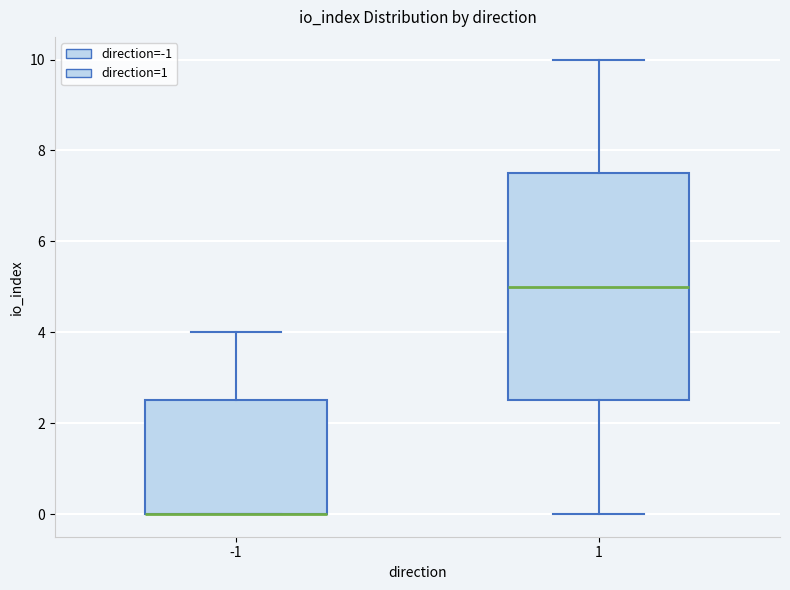

Reading left to right, transcribe this box plot: for each box, give where its median line is, the range the box spans, and where its two whiskers end, as read against the y-axis. The values are not printed on the chart, so give them approximately, as read against the axis.

-1: median 0.0 (drawn on the box's lower edge), box 0.0 to 2.6, whiskers 0.0 to 4.0
1: median 5.0, box 2.6 to 7.6, whiskers 0.0 to 10.0